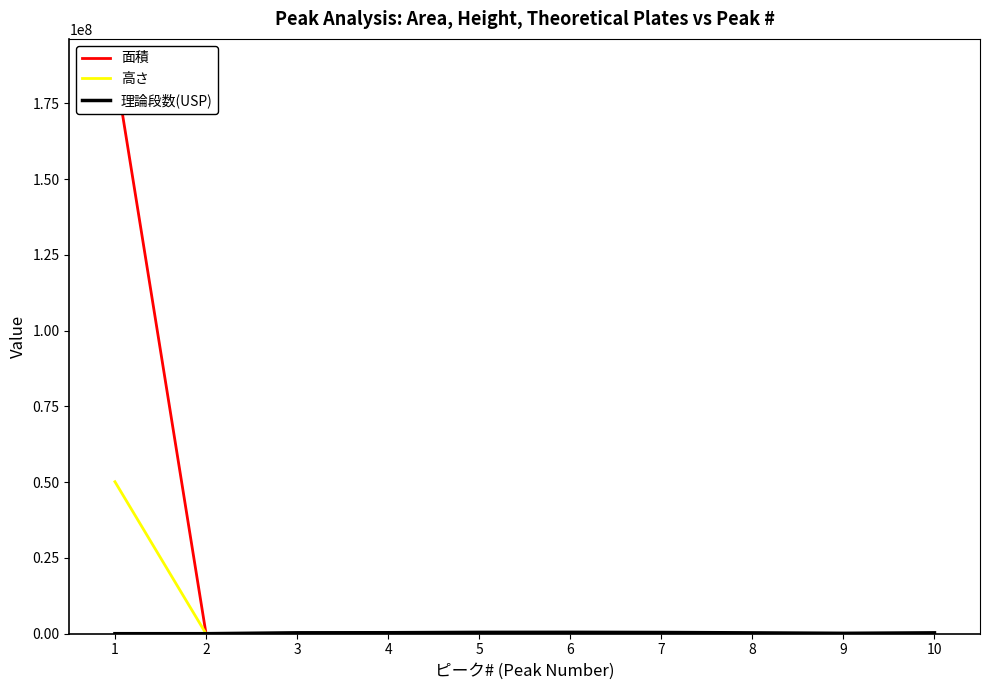

Where is the first local minimum for 高さ?

3